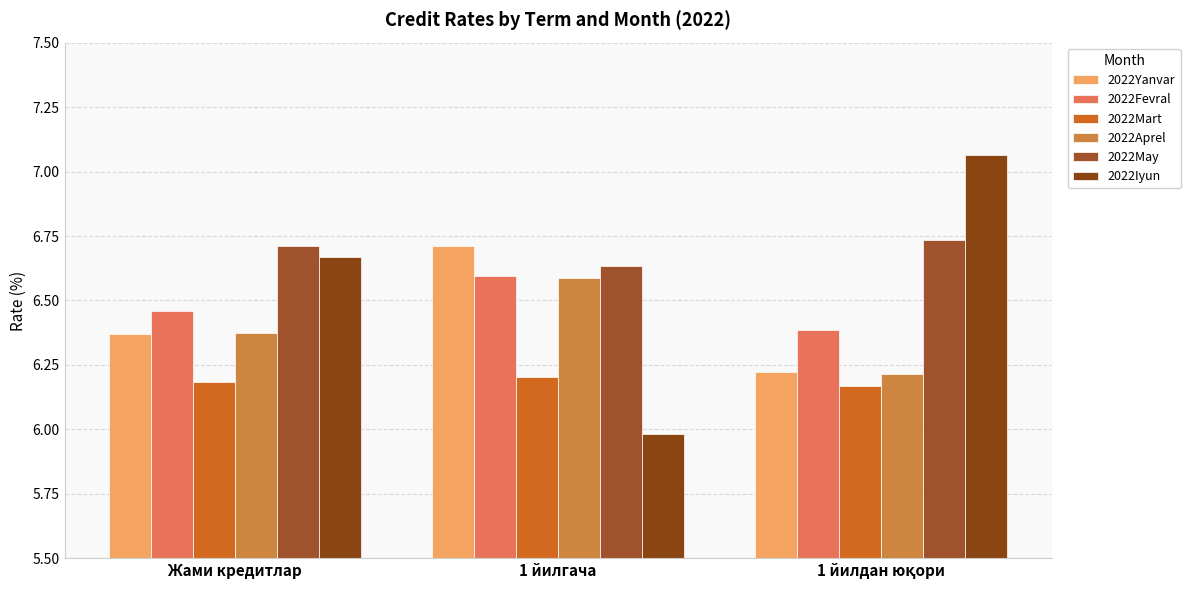

Which has a higher value, 1 йилгача or 1 йилдан юқори?

1 йилгача